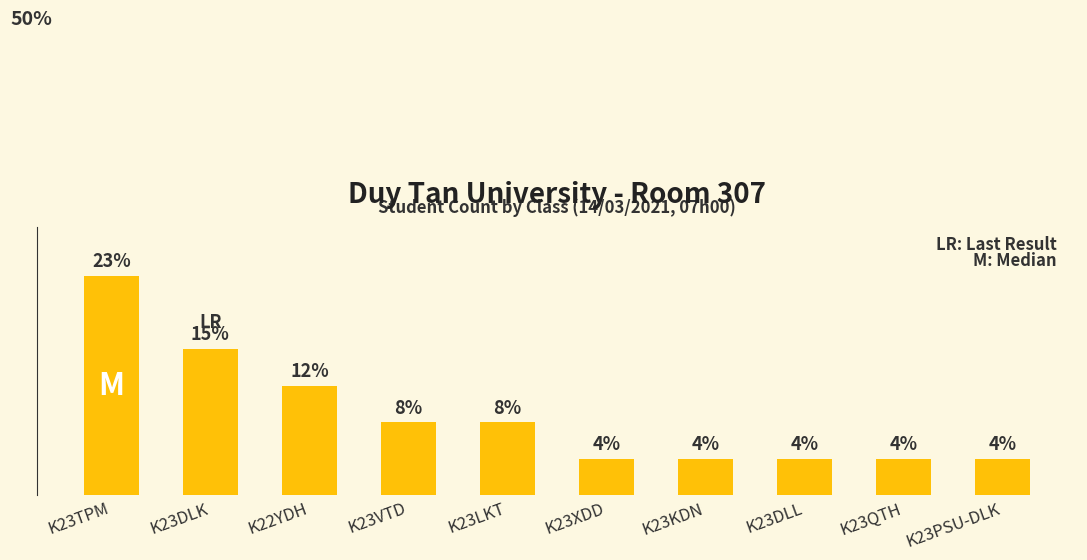

Rank the categories by value from highest to lowest.

K23TPM, K23DLK, K22YDH, K23VTD, K23LKT, K23XDD, K23KDN, K23DLL, K23QTH, K23PSU-DLK